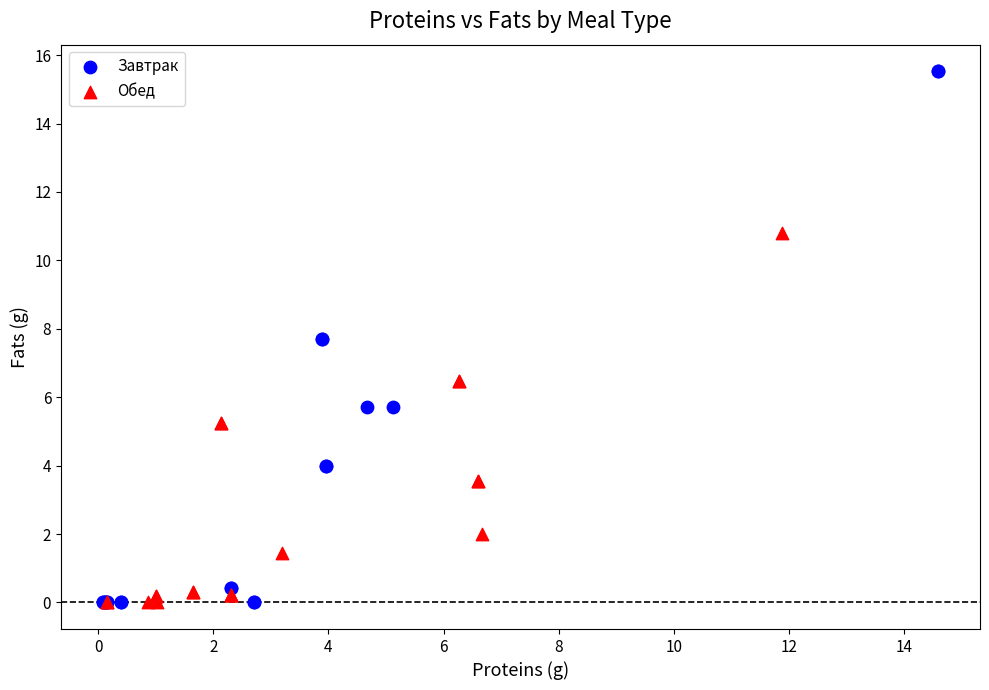

What are all the series names shown in the legend?

Завтрак, Обед